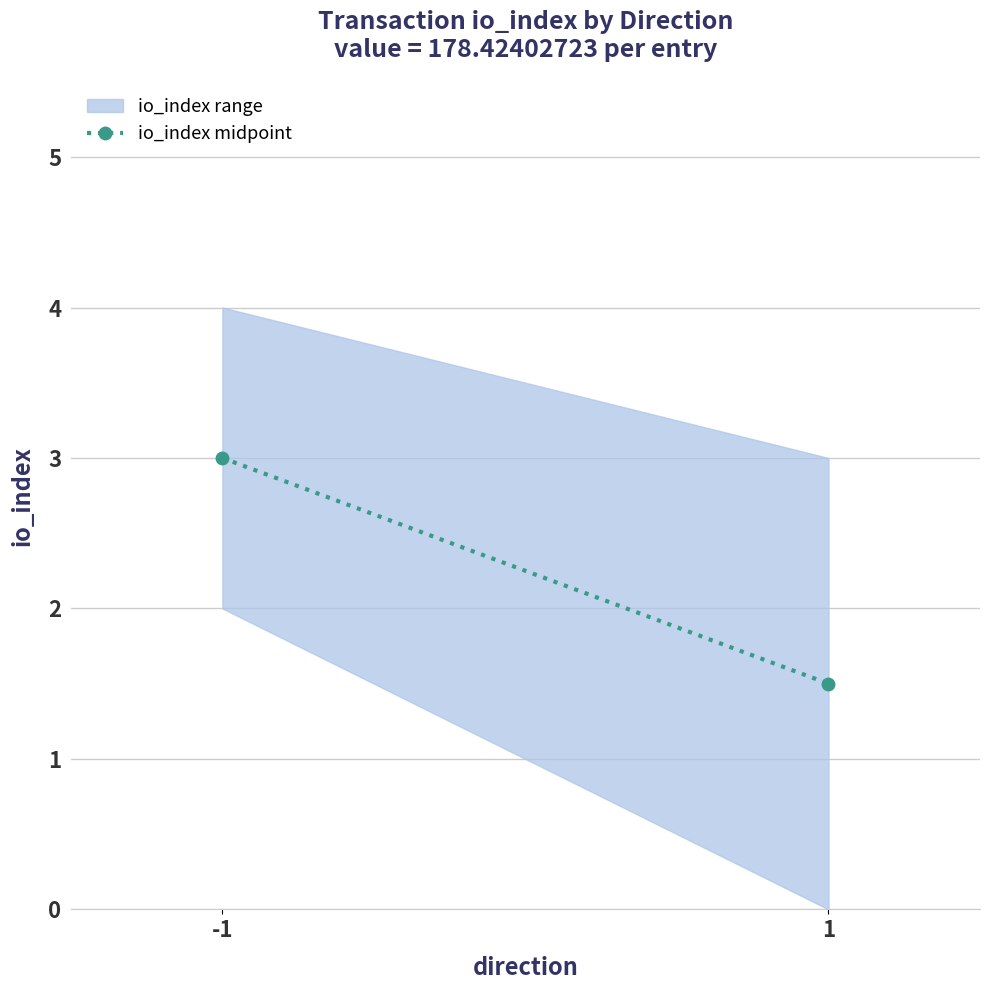

How many lines are shown in the chart?

1